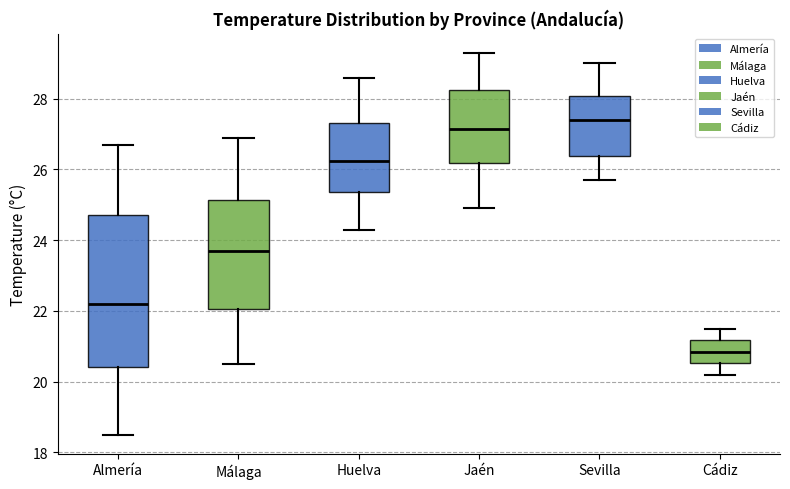

Which box is the tallest, from its lower edge to its upper edge?

Almería